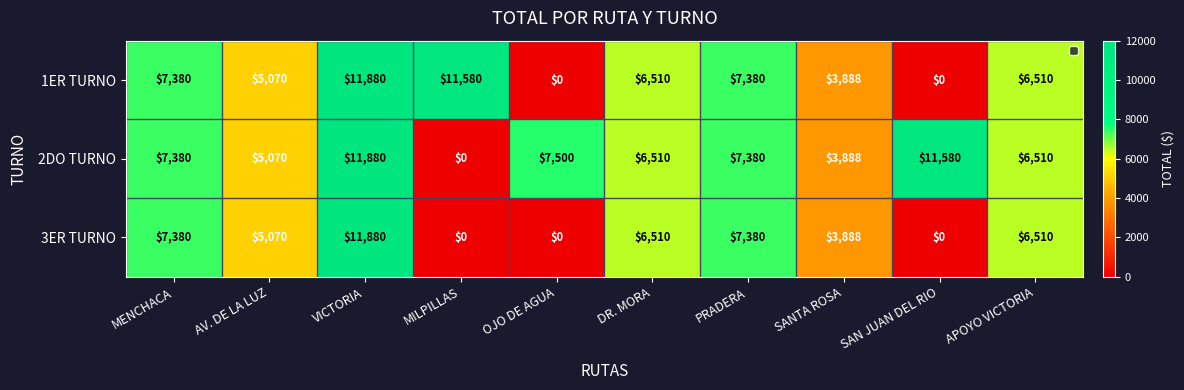

At how many categories does at least one series exceed 3592?

10